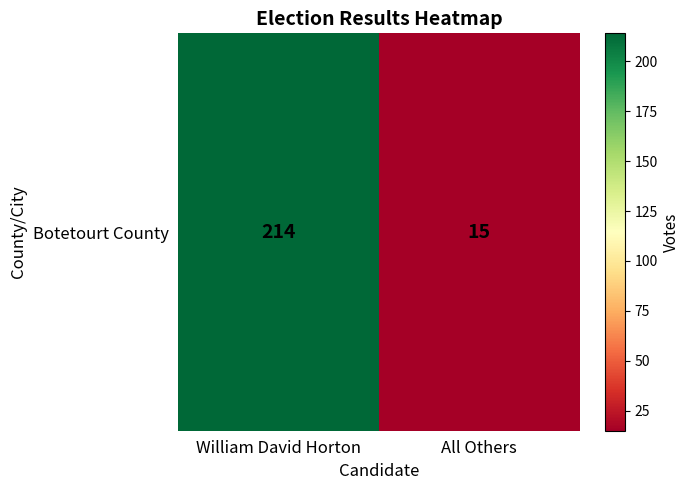

Is it true that the value at William David Horton is 214?

True